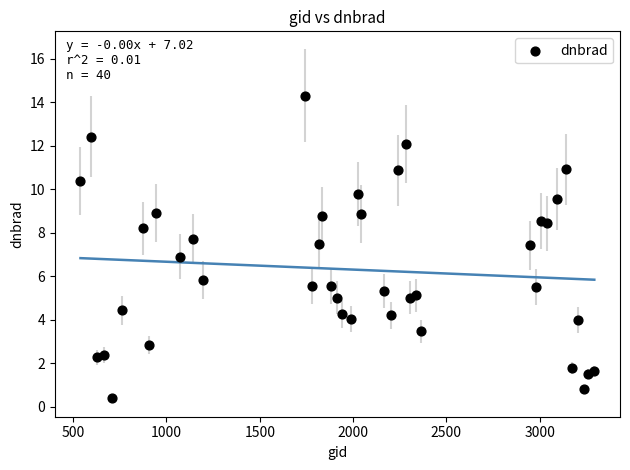

What is the range of X values (max minus min)?

2754.0